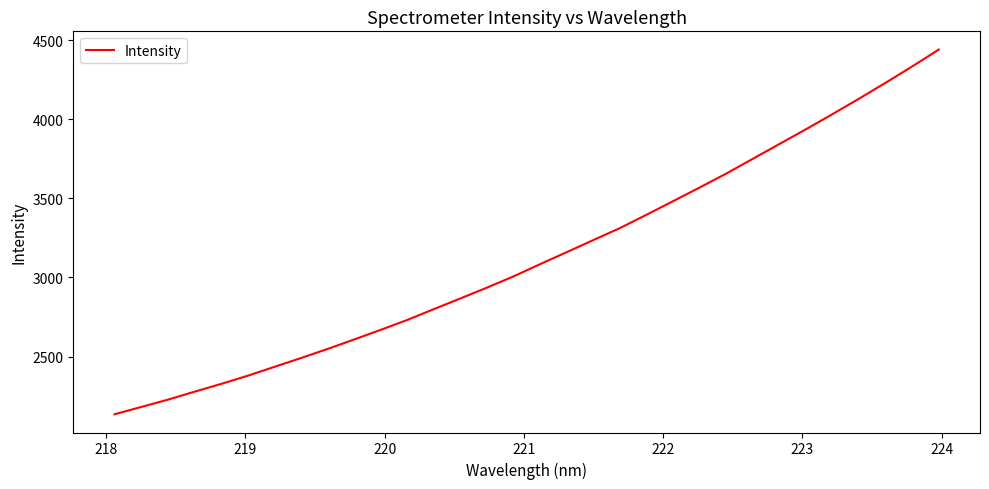

What is the minimum value shown in the chart?

2135.7